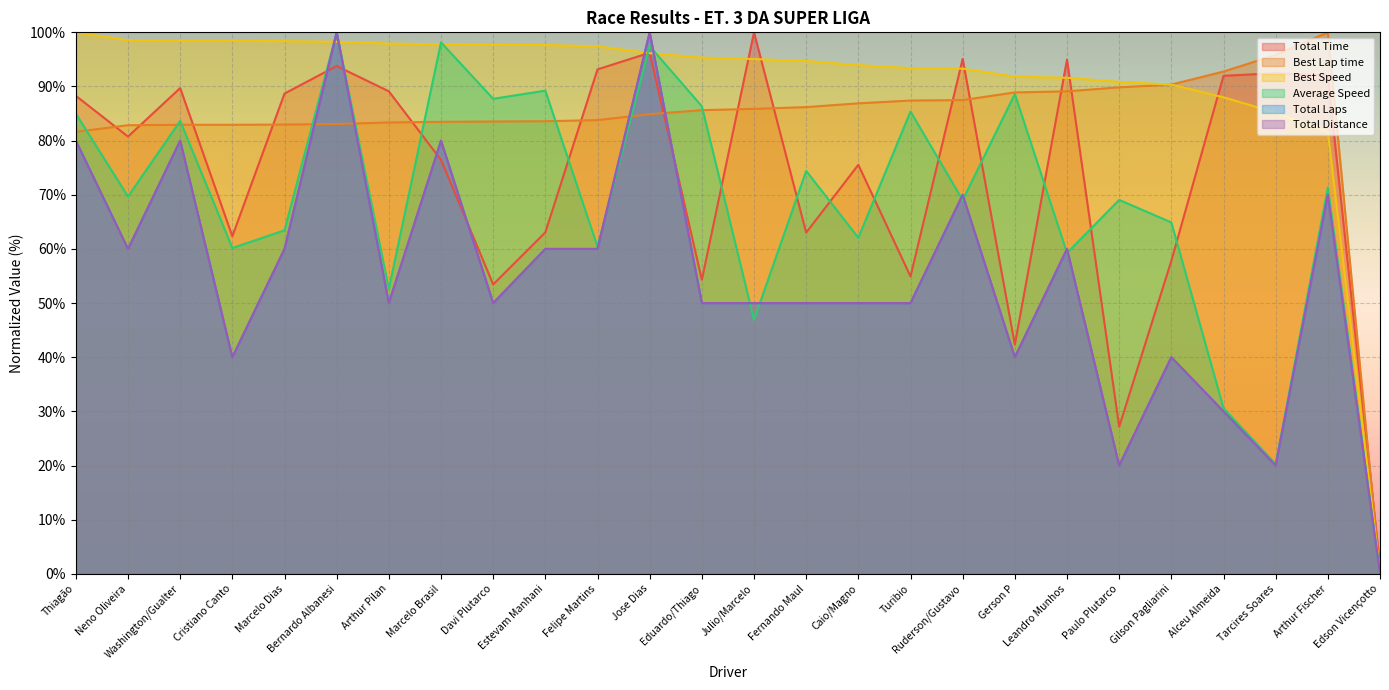

Does the chart display data point markers on the line(s)?

No